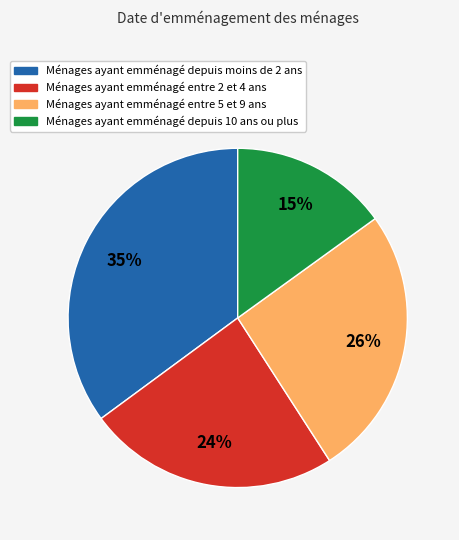

Is there any slice that represents more than half of the pie?

No